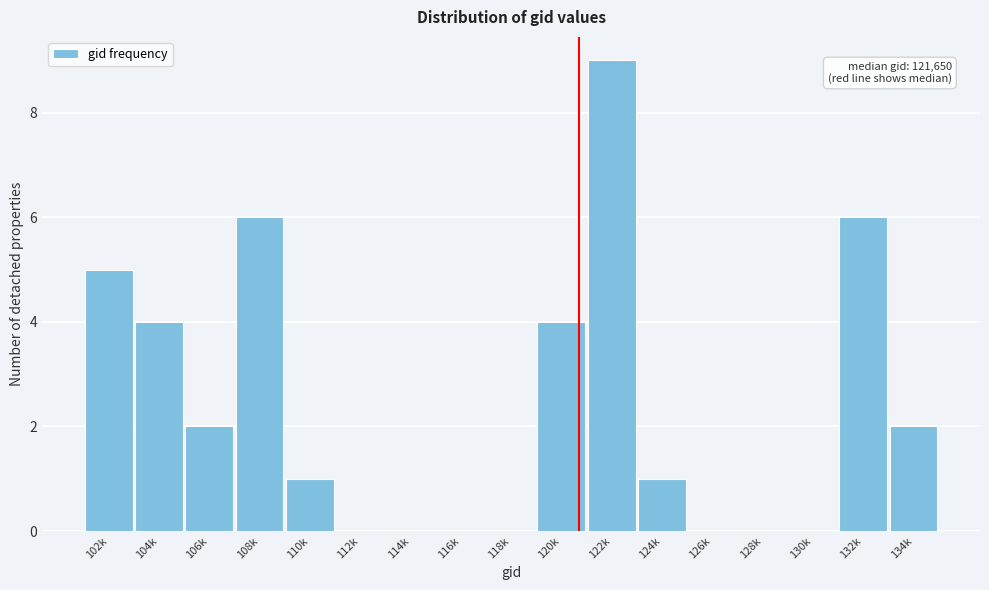

Reading right to left, what are all the values shown in this chart?

134k=2	132k=6	130k=0	128k=0	126k=0	124k=1	122k=9	120k=4	118k=0	116k=0	114k=0	112k=0	110k=1	108k=6	106k=2	104k=4	102k=5